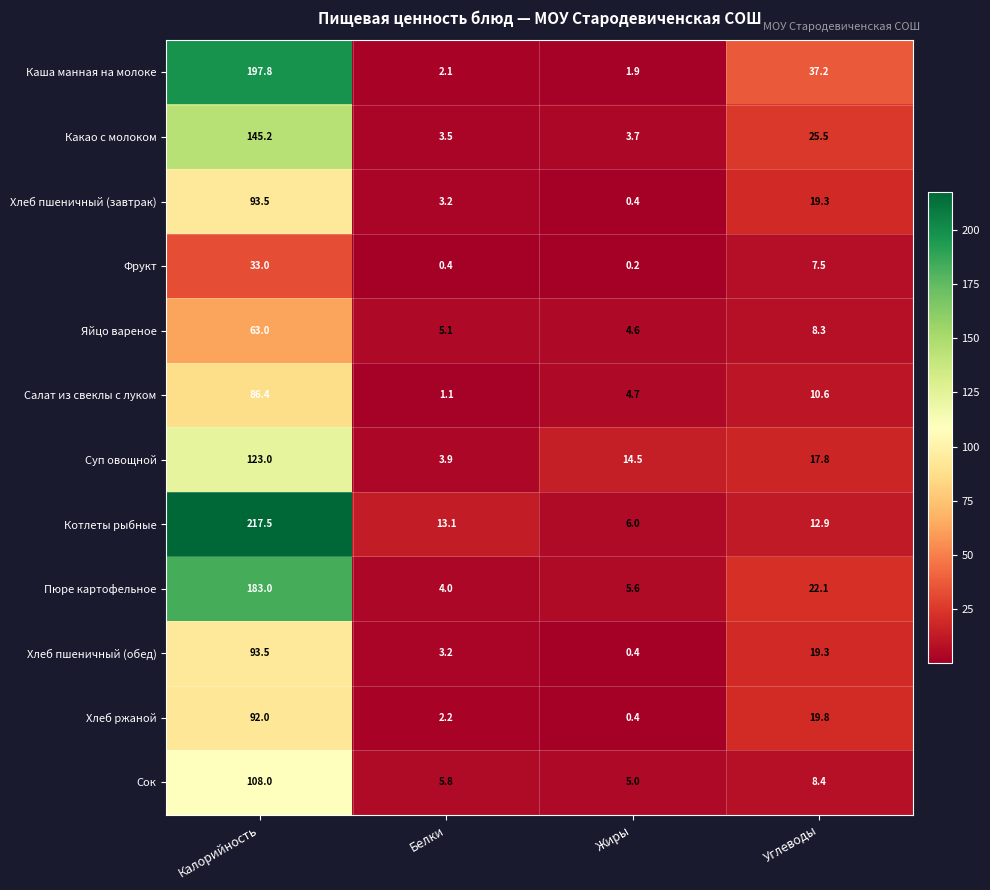

At which label does Салат из свеклы с луком first exceed 10?

Калорийность